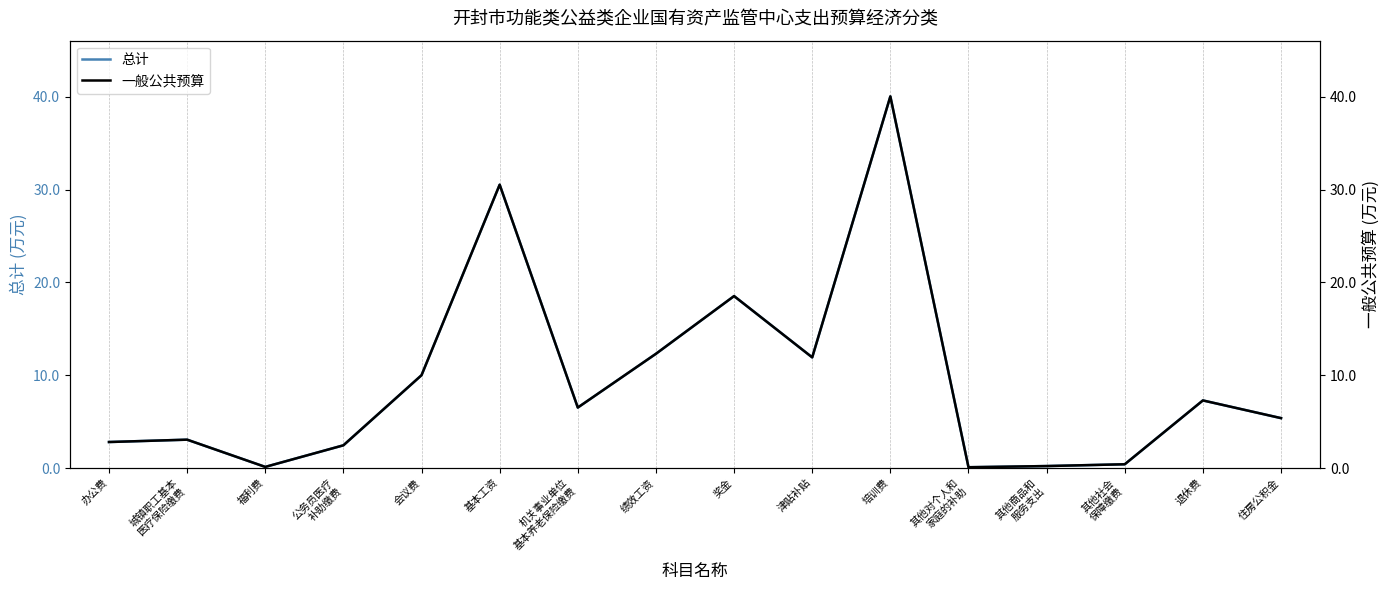

At how many categories does at least one series exceed 22?

2